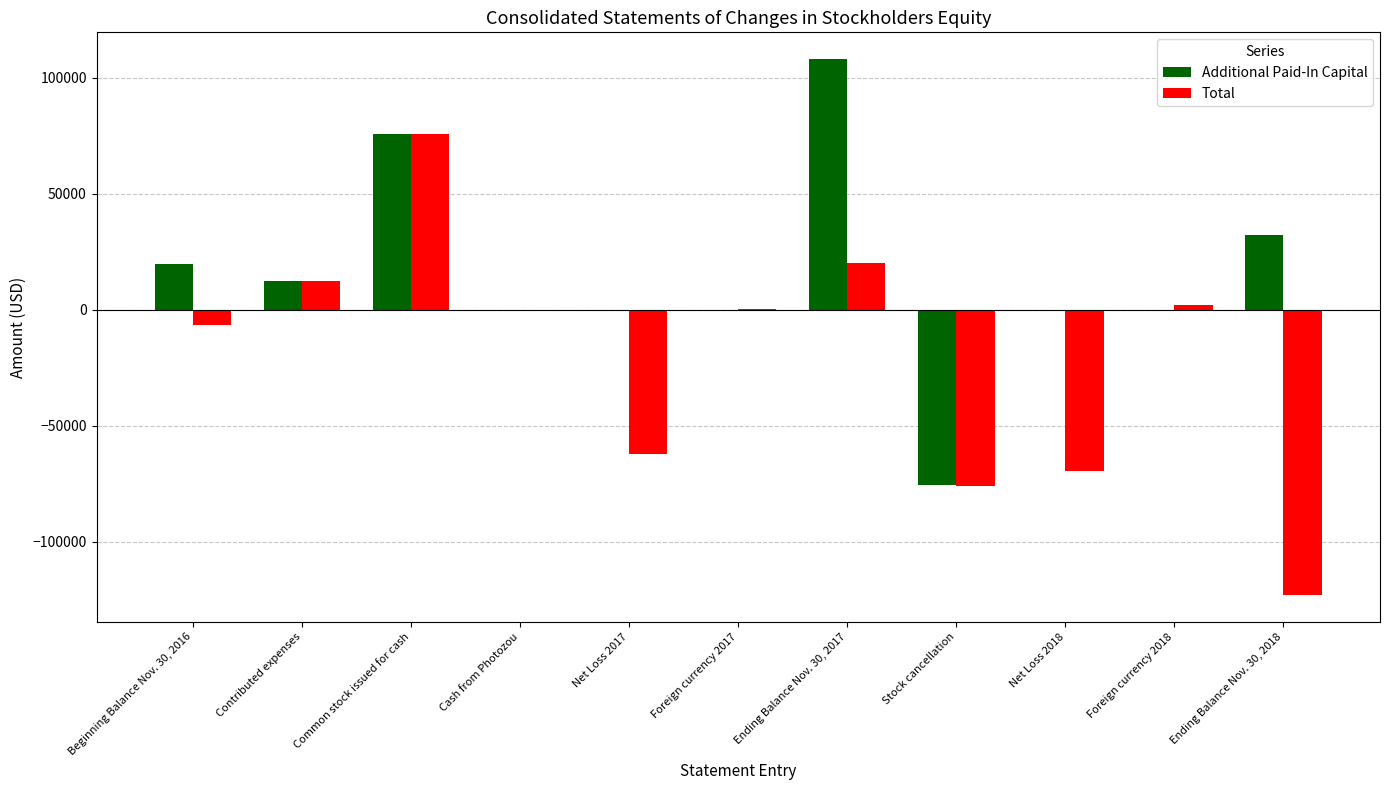

What is the maximum value for Additional Paid-In Capital?

108025